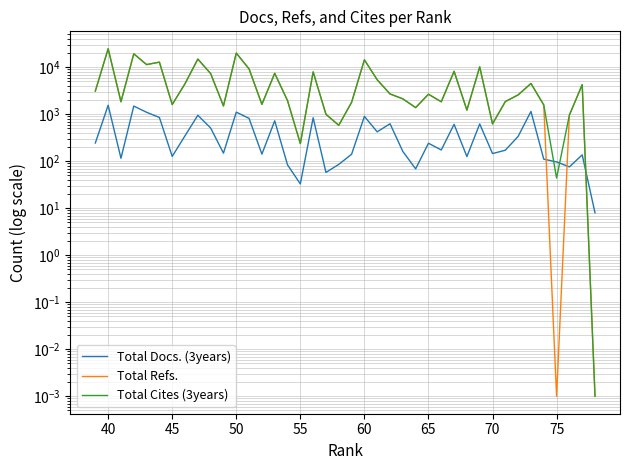

What is the maximum value for Total Refs.?

24809.0